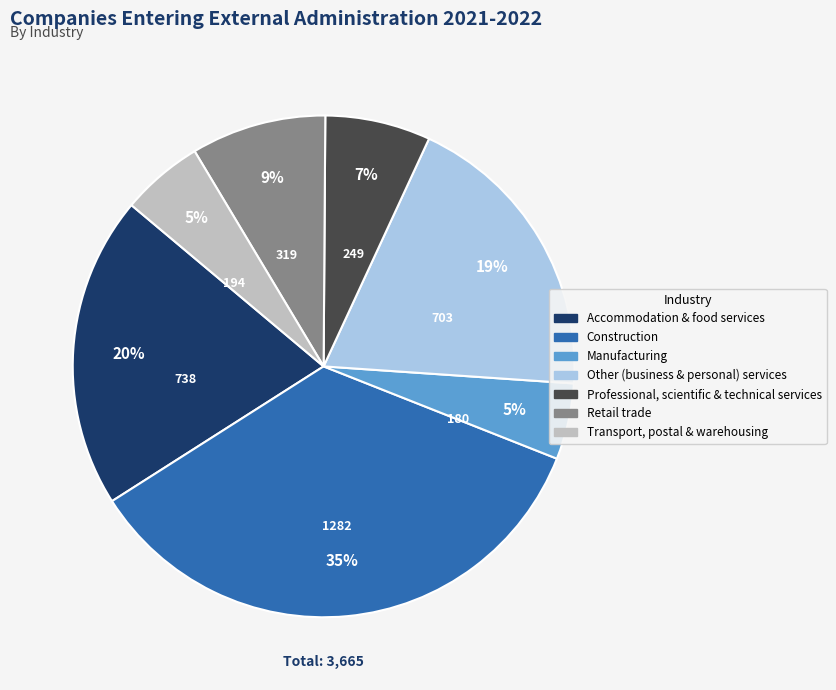

Is Construction the majority of the pie?

No